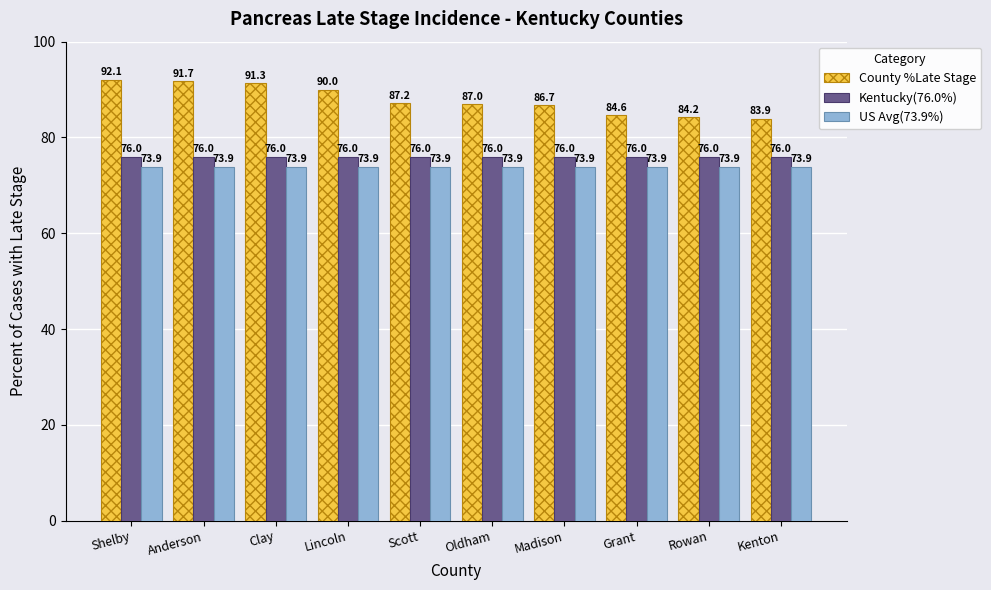

Which series has the largest range (max minus min)?

County %Late Stage